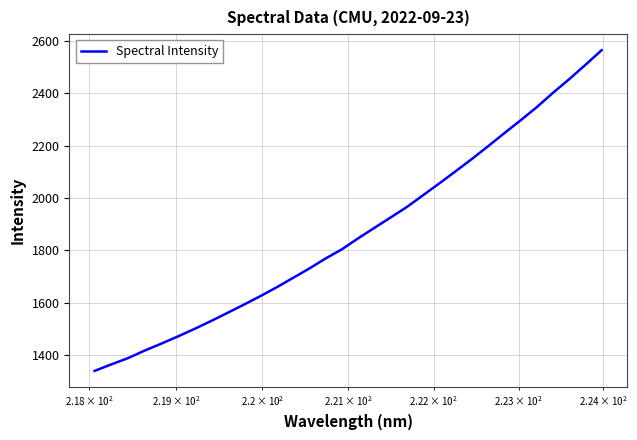

What is the difference between the maximum and minimum values?

1224.9